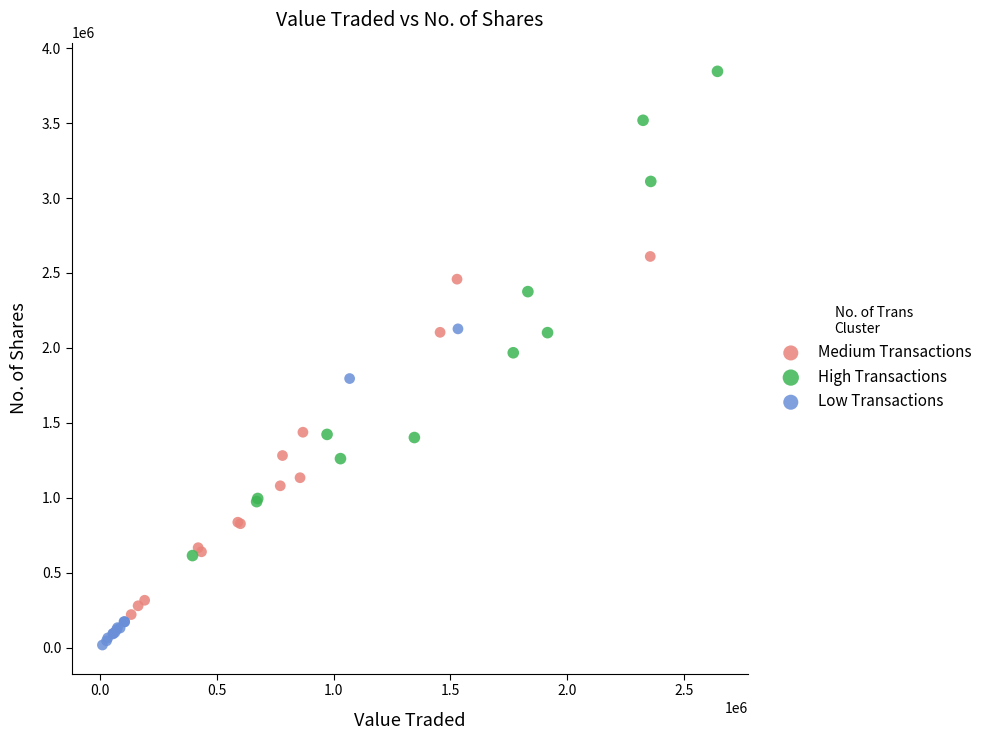

Which series contains the highest Y value?

High Transactions